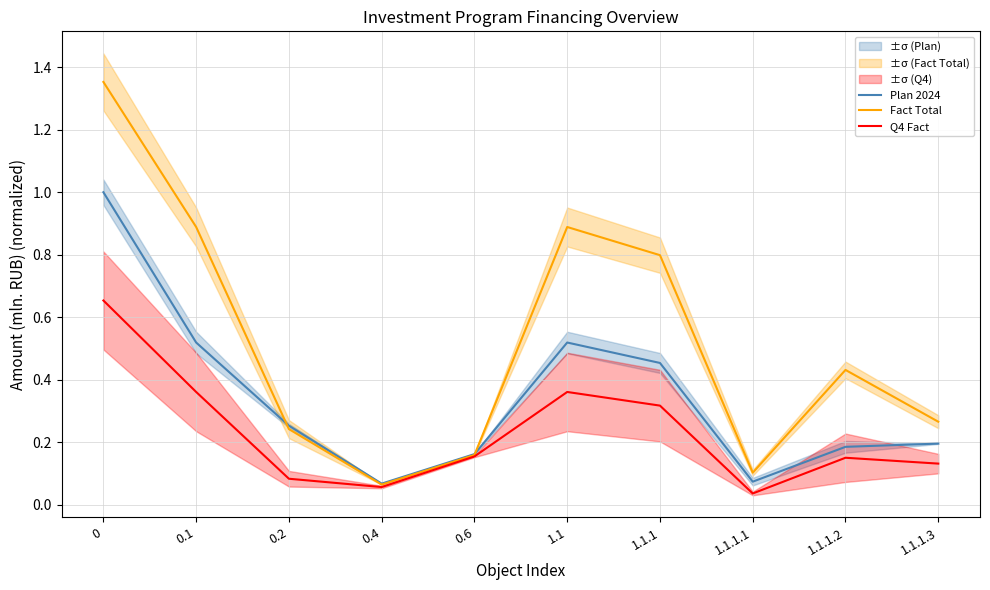

Between which two adjacent categories do Fact Total and Plan 2024 first intersect?

0.1 and 0.2